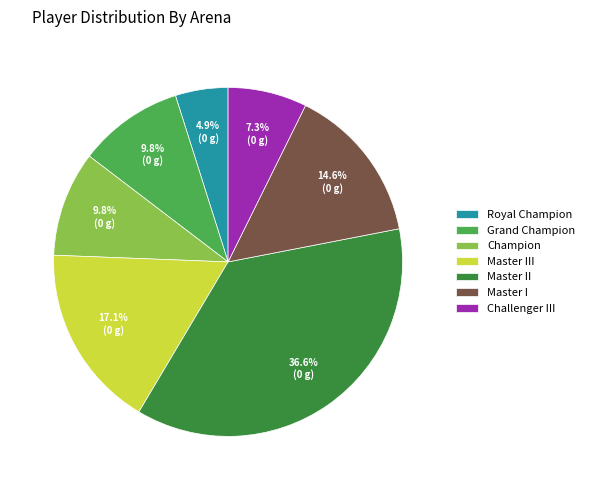

Is Royal Champion the majority of the pie?

No